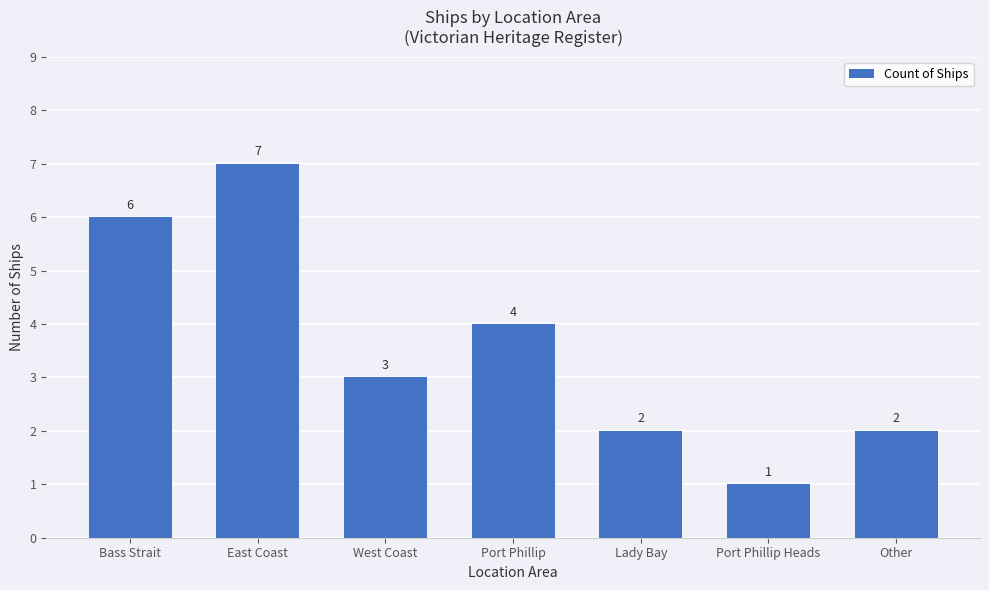

What is the value of the 1st bar from the left?

6